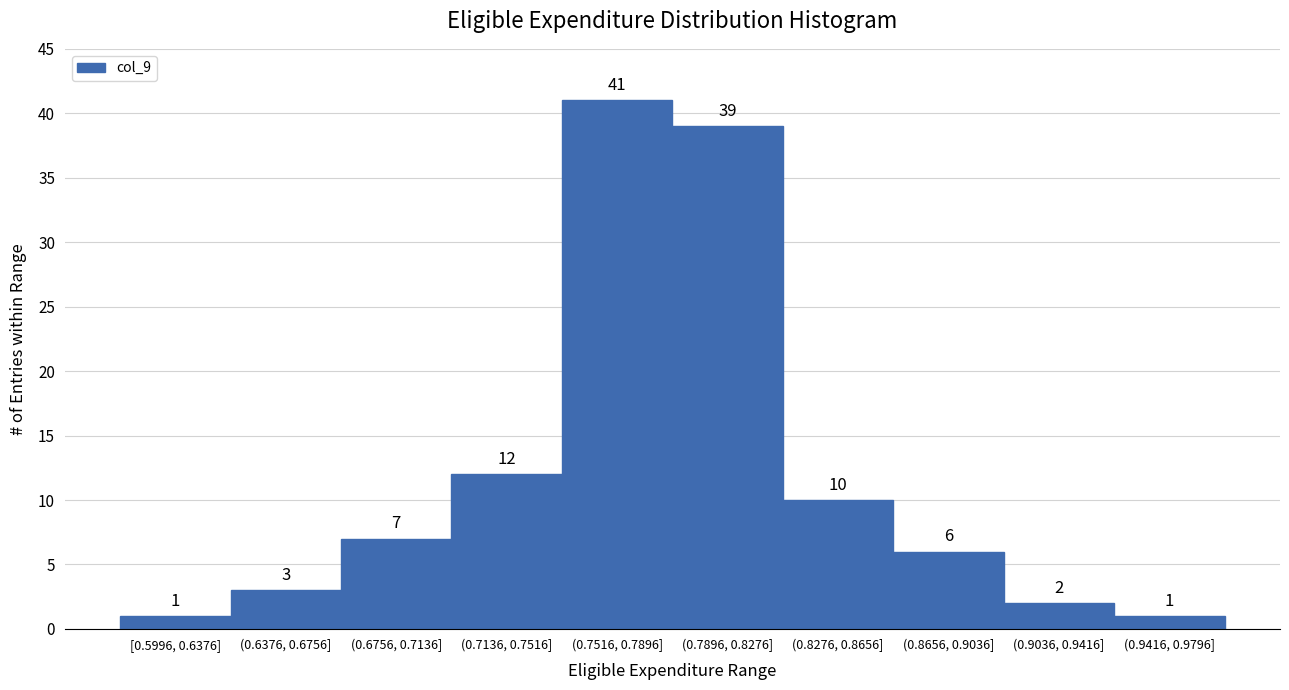

Reading left to right, extract all data points from this chart.

1	3	7	12	41	39	10	6	2	1